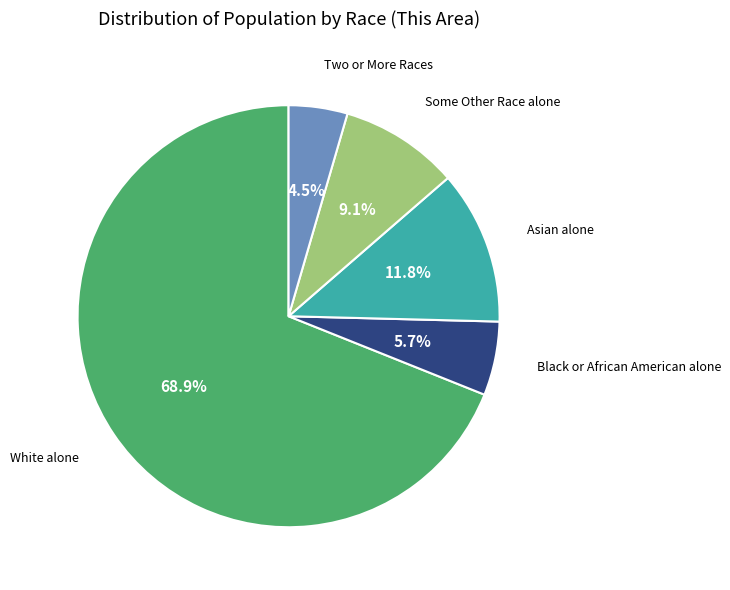

Is there any slice that represents more than half of the pie?

Yes